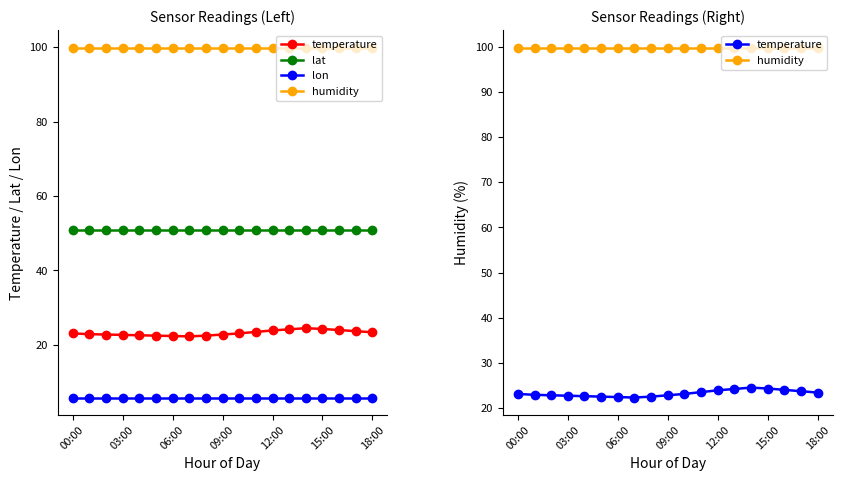

Is the value of humidity at 12:00 greater than the value of lon at 00:00?

Yes